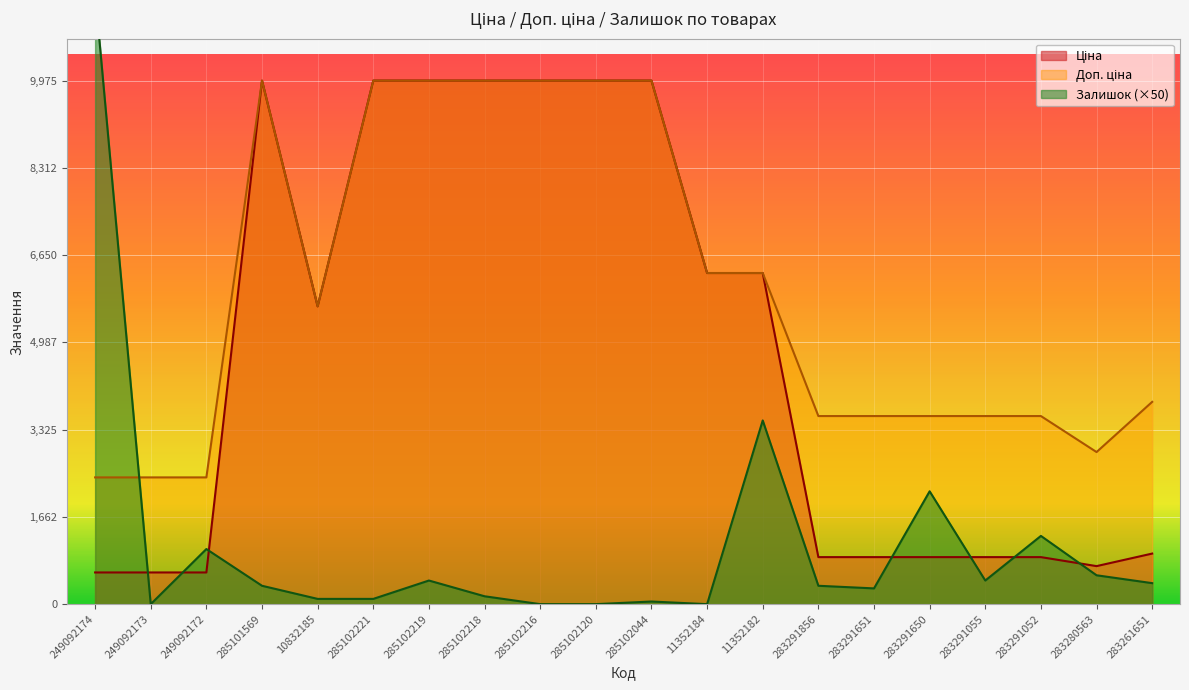

Which has a higher value, 283261651 or 11352184?

11352184